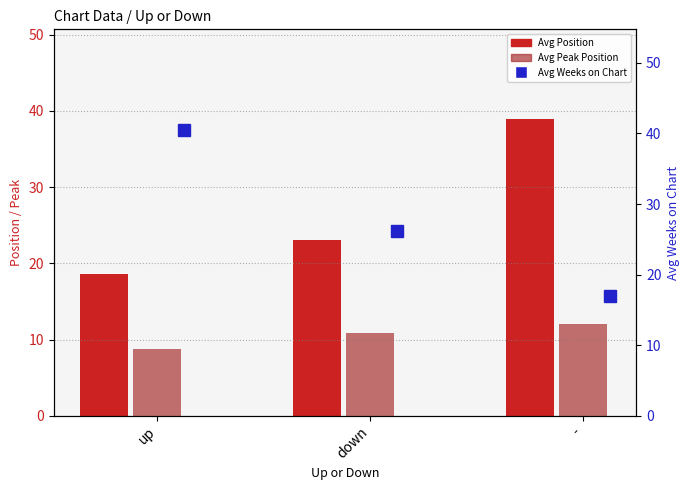

Where is Avg Weeks on Chart nearest to the value 28?

down